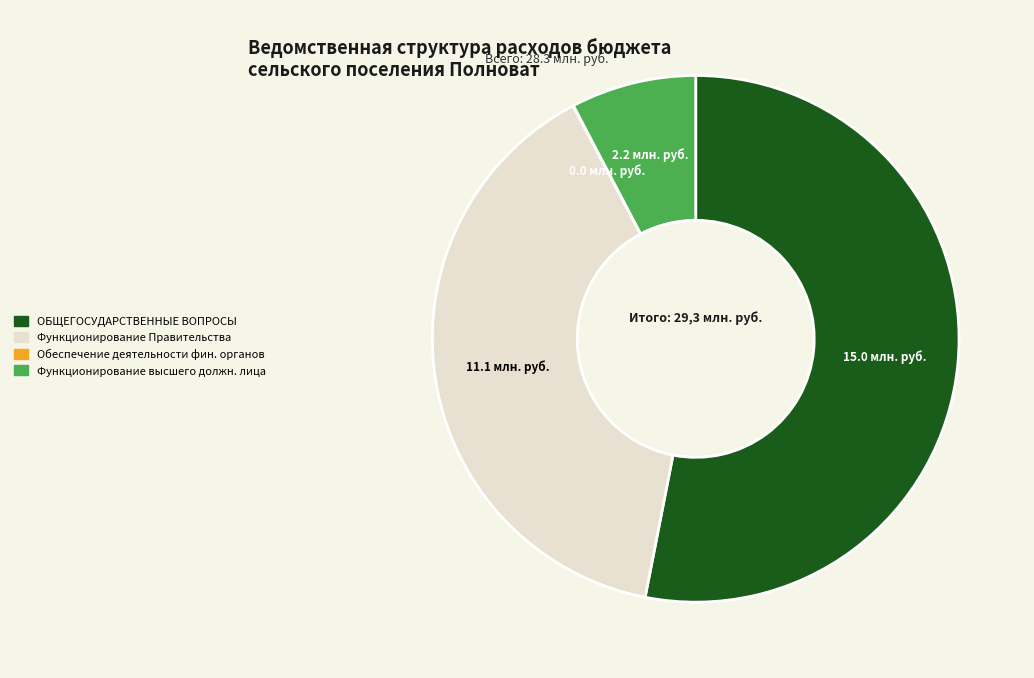

Which category accounts for the majority?

ОБЩЕГОСУДАРСТВЕННЫЕ ВОПРОСЫ